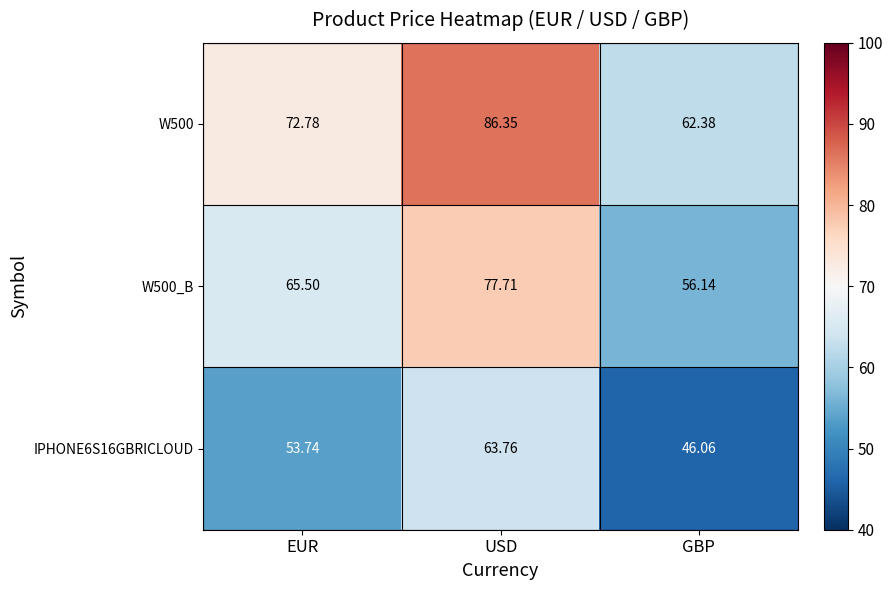

Which series has the largest total across all categories?

W500